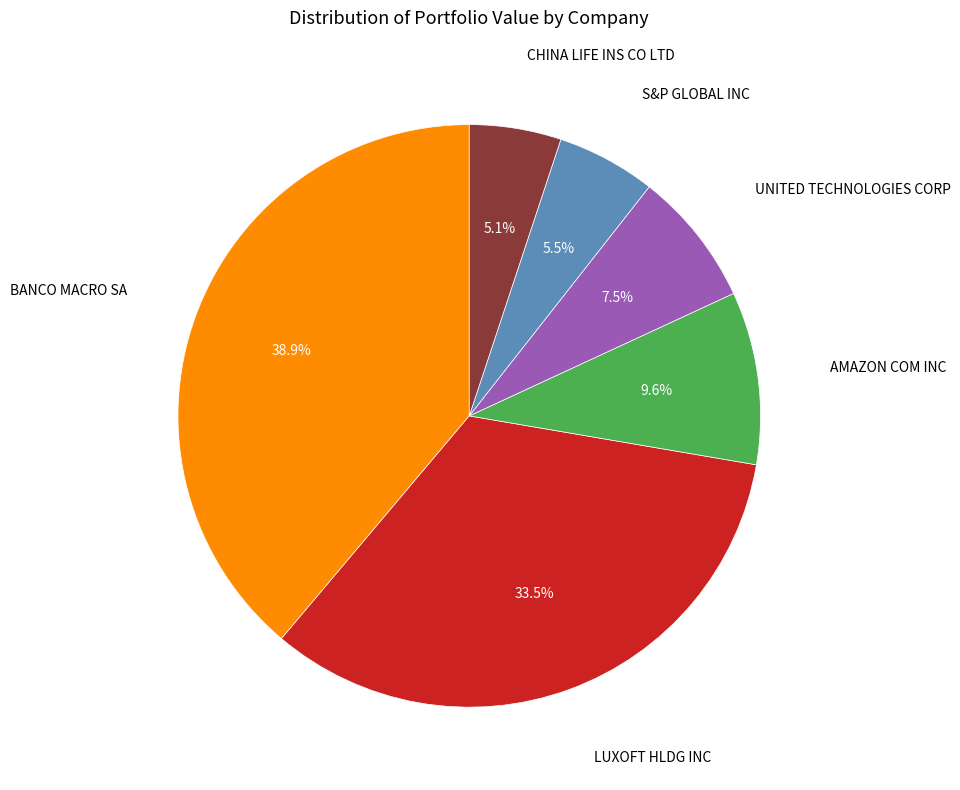

Does any single category account for the majority?

No